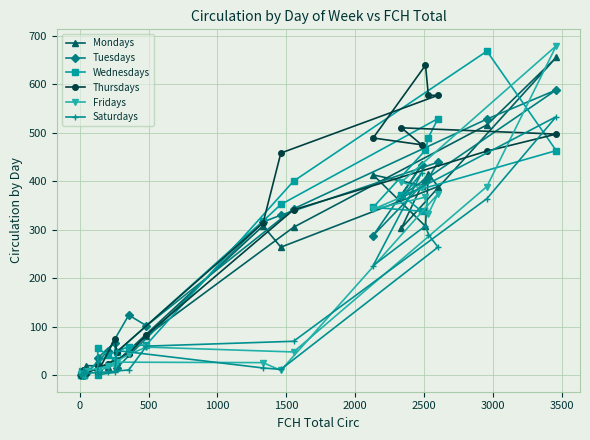

At how many categories does at least one series exceed 298?

11